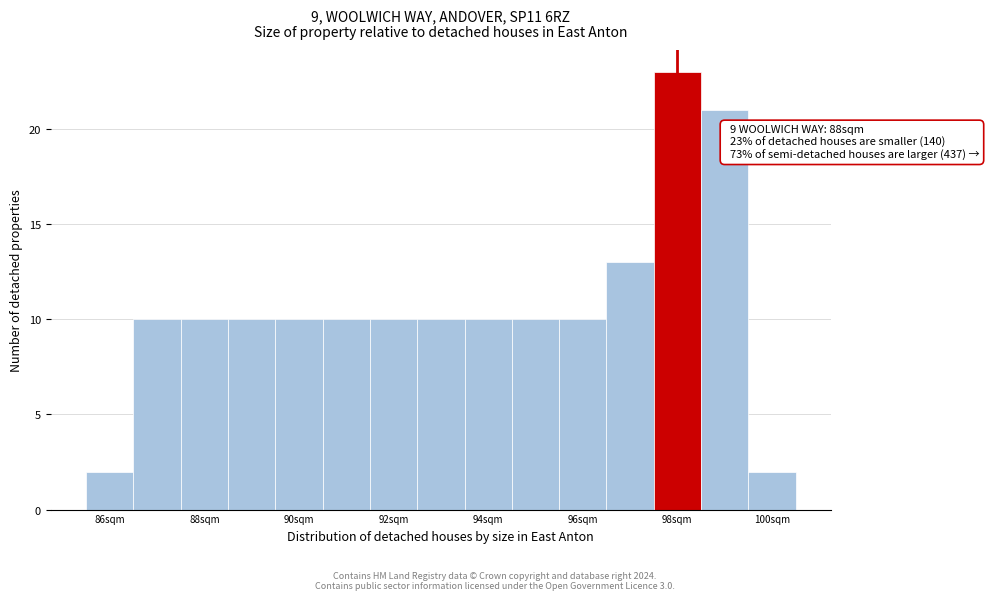

Over which range of the x-axis is the bar tallest?

97.5 to 98.5